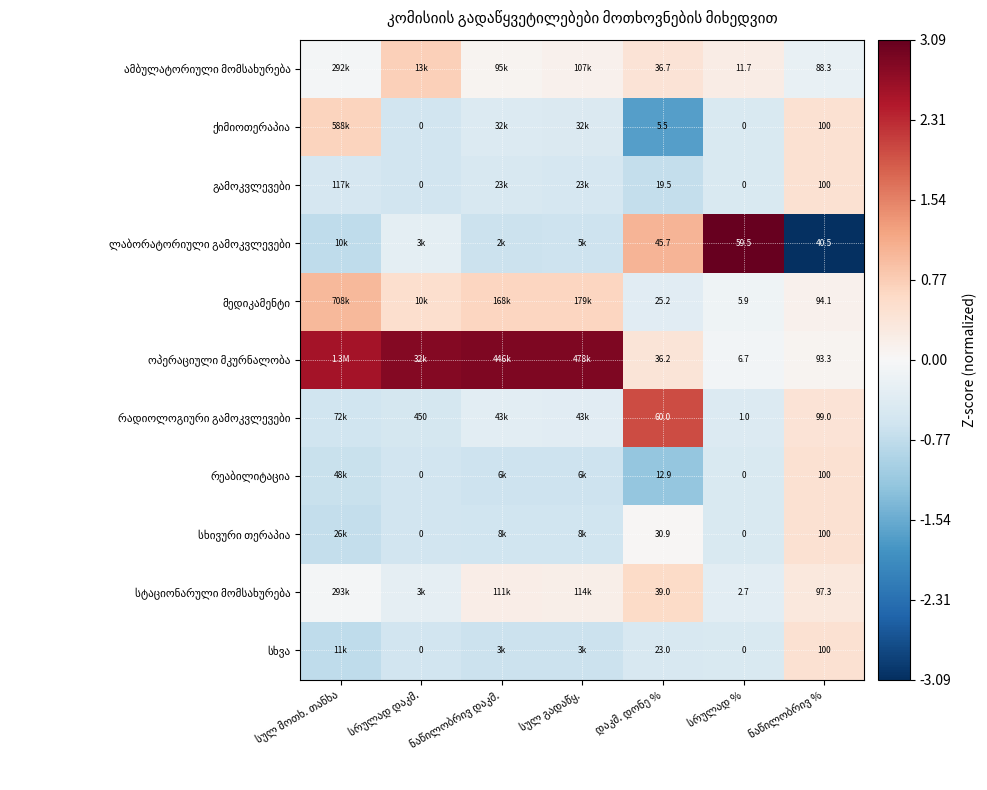

What is the difference between the სხივური თერაპია values at ნაწილობრივ % and ნაწილობრივ დაკმ.?

1.1